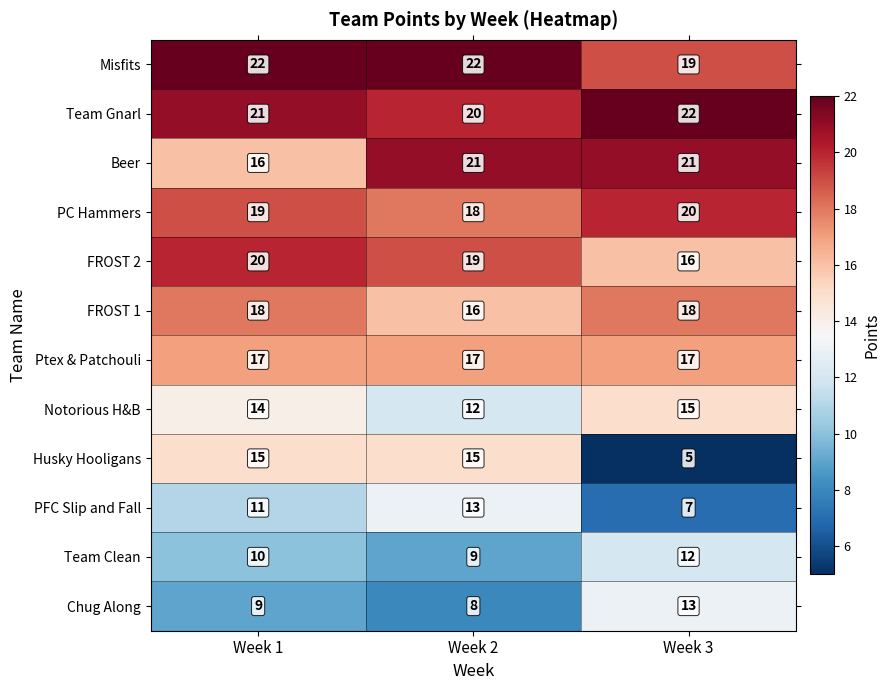

What is the maximum value shown in the chart?

22